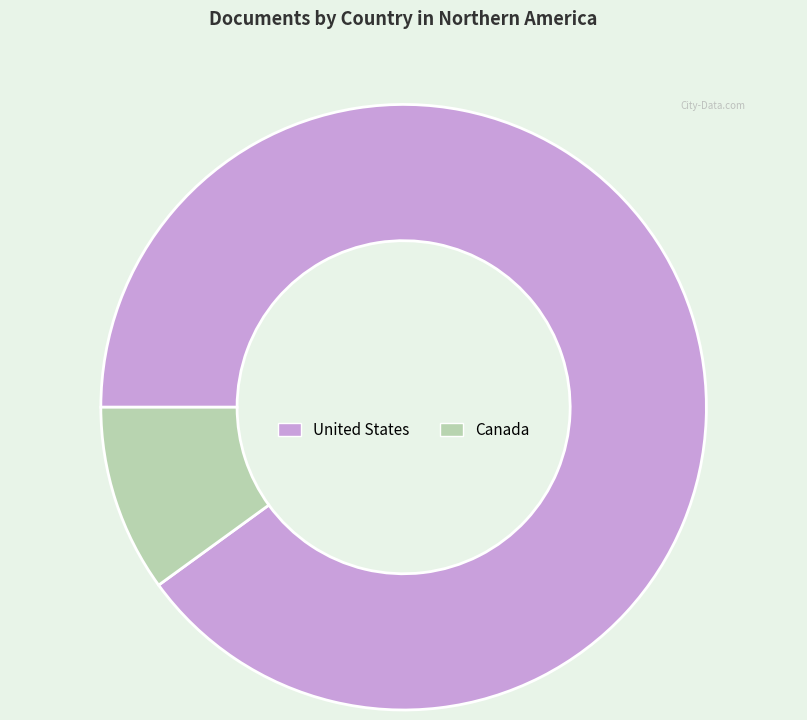

Does Canada account for over 50% of the chart?

No